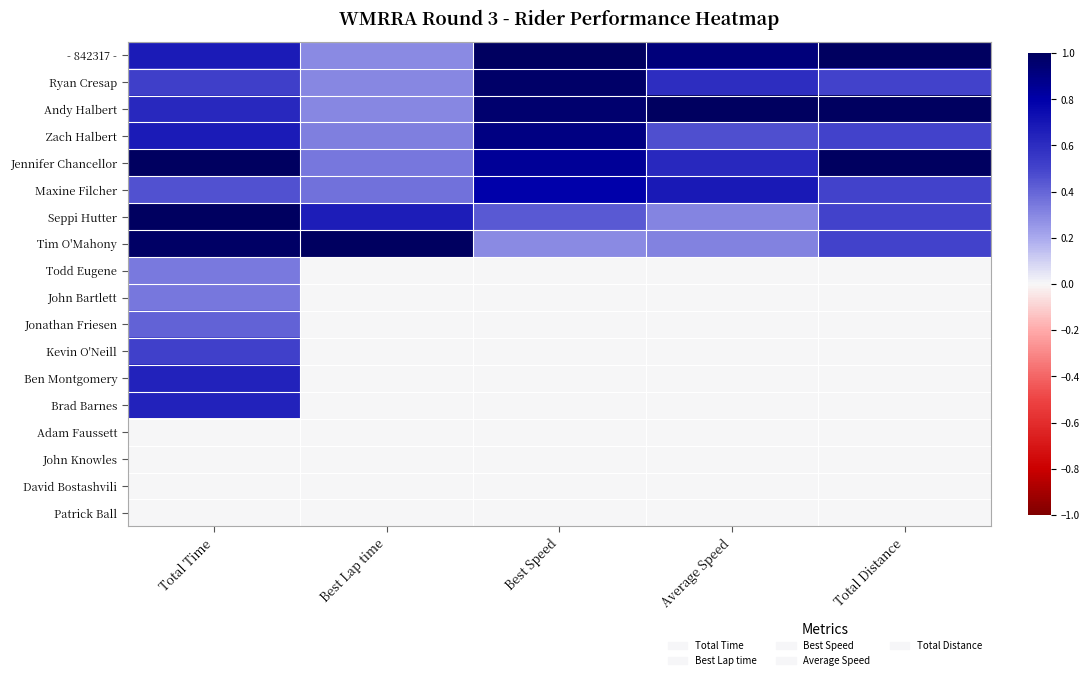

Reading right to left, extract all data points from this chart.

- 842317 -: Total Distance=1.0	Average Speed=0.9	Best Speed=1.0	Best Lap time=0.3	Total Time=0.7
Ryan Cresap: Total Distance=0.5	Average Speed=0.6	Best Speed=1.0	Best Lap time=0.3	Total Time=0.5
Andy Halbert: Total Distance=1.0	Average Speed=1.0	Best Speed=1.0	Best Lap time=0.3	Total Time=0.6
Zach Halbert: Total Distance=0.5	Average Speed=0.5	Best Speed=0.9	Best Lap time=0.3	Total Time=0.7
Jennifer Chancellor: Total Distance=1.0	Average Speed=0.6	Best Speed=0.8	Best Lap time=0.3	Total Time=1.0
Maxine Filcher: Total Distance=0.5	Average Speed=0.7	Best Speed=0.8	Best Lap time=0.4	Total Time=0.5
Seppi Hutter: Total Distance=0.5	Average Speed=0.3	Best Speed=0.4	Best Lap time=0.7	Total Time=1.0
Tim O'Mahony: Total Distance=0.5	Average Speed=0.3	Best Speed=0.3	Best Lap time=1.0	Total Time=1.0
Todd Eugene: Total Distance=0.0	Average Speed=0.0	Best Speed=0.0	Best Lap time=0.0	Total Time=0.3
John Bartlett: Total Distance=0.0	Average Speed=0.0	Best Speed=0.0	Best Lap time=0.0	Total Time=0.3
Jonathan Friesen: Total Distance=0.0	Average Speed=0.0	Best Speed=0.0	Best Lap time=0.0	Total Time=0.4
Kevin O'Neill: Total Distance=0.0	Average Speed=0.0	Best Speed=0.0	Best Lap time=0.0	Total Time=0.5
Ben Montgomery: Total Distance=0.0	Average Speed=0.0	Best Speed=0.0	Best Lap time=0.0	Total Time=0.6
Brad Barnes: Total Distance=0.0	Average Speed=0.0	Best Speed=0.0	Best Lap time=0.0	Total Time=0.6
Adam Faussett: Total Distance=0.0	Average Speed=0.0	Best Speed=0.0	Best Lap time=0.0	Total Time=0.0
John Knowles: Total Distance=0.0	Average Speed=0.0	Best Speed=0.0	Best Lap time=0.0	Total Time=0.0
David Bostashvili: Total Distance=0.0	Average Speed=0.0	Best Speed=0.0	Best Lap time=0.0	Total Time=0.0
Patrick Ball: Total Distance=0.0	Average Speed=0.0	Best Speed=0.0	Best Lap time=0.0	Total Time=0.0